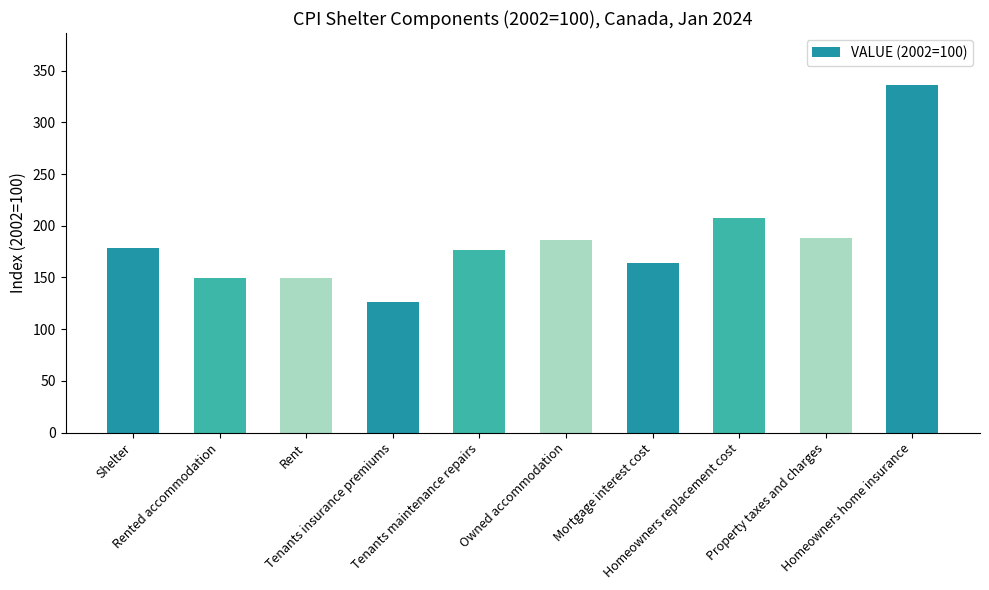

What is the label of the 8th bar from the right?

Rent